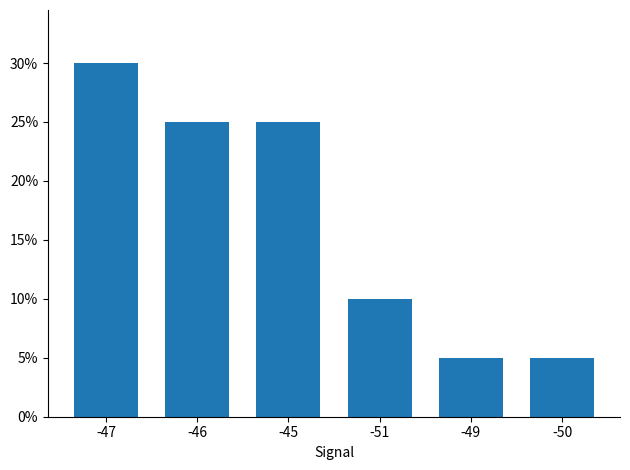

At which label is the value closest to 17?

-51